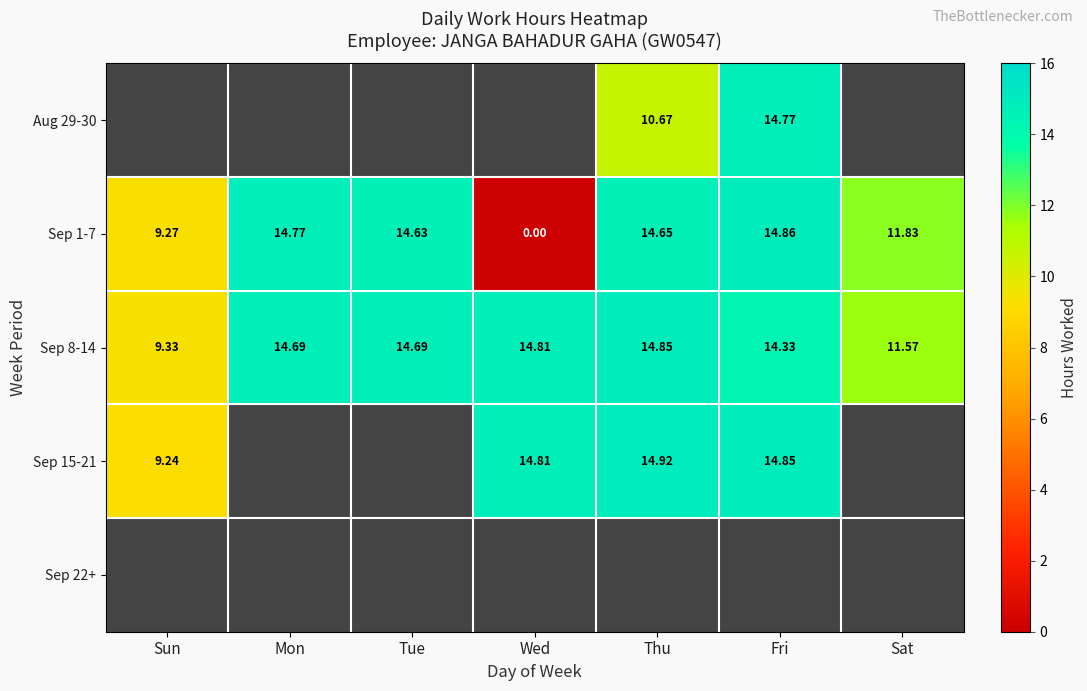

Which category has the highest value across all series?

Thu